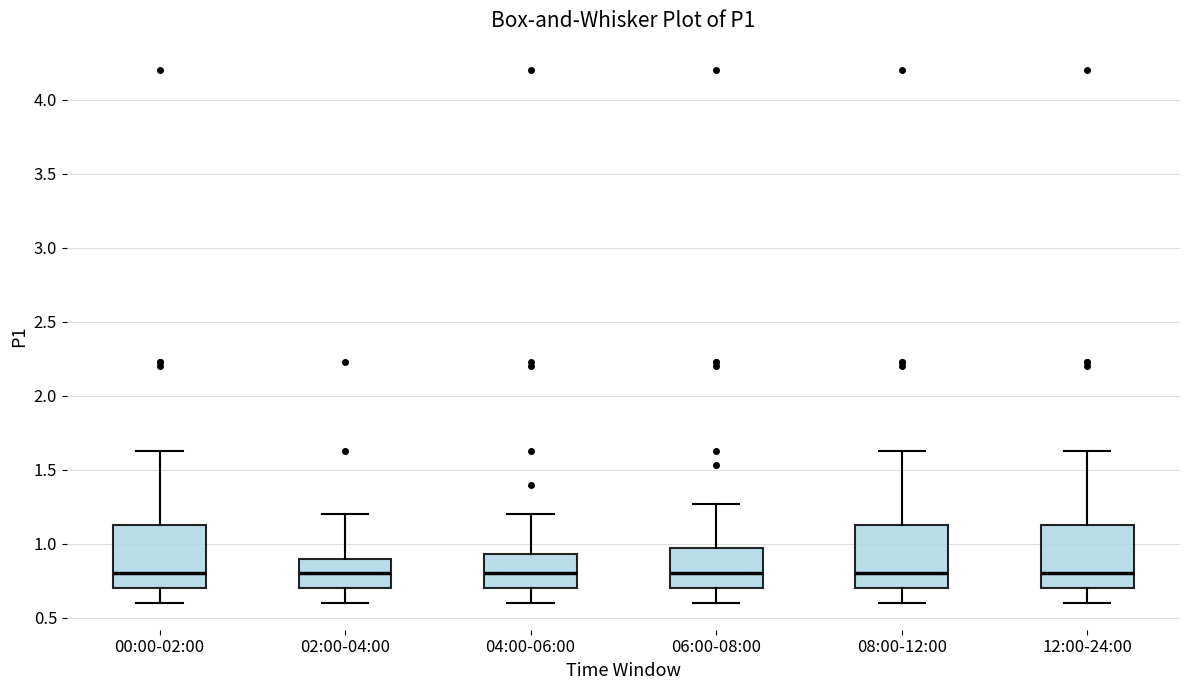

Where is the upper edge of the box for 02:00-04:00 on the y-axis? The values are not printed on the chart, so give them approximately, as read against the axis.

0.90